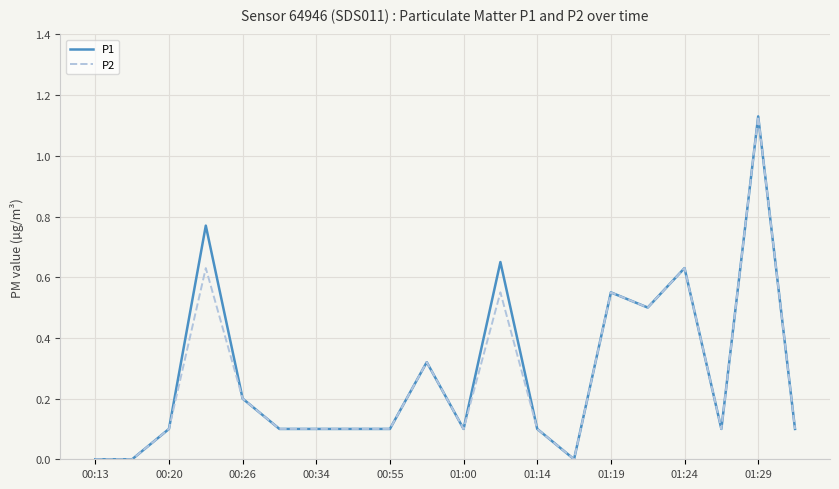

What is the difference between the maximum and second lowest values in the P2 series?

1.1